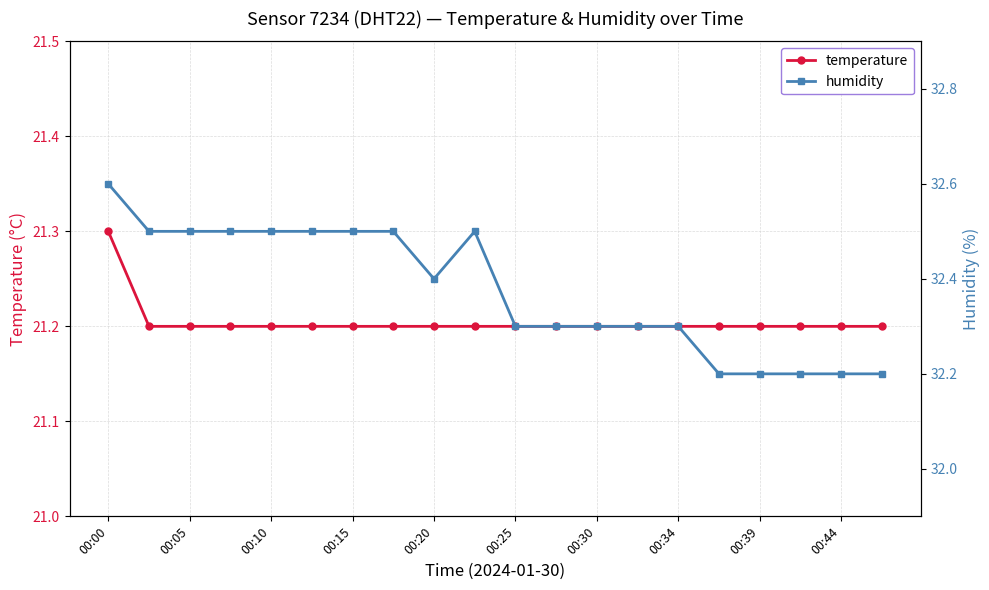

Which series has the largest total across all categories?

humidity